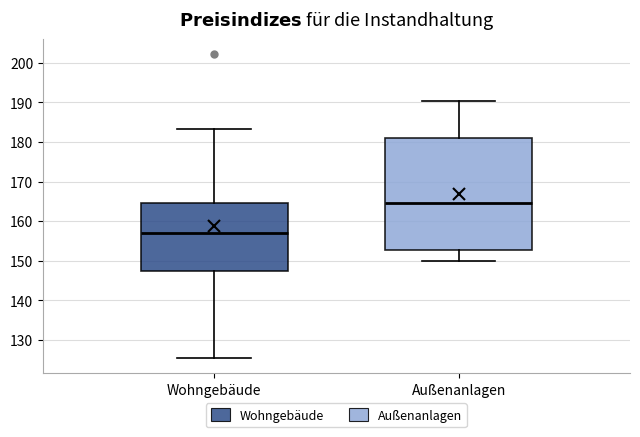

Which box has the lowest median line?

Wohngebäude